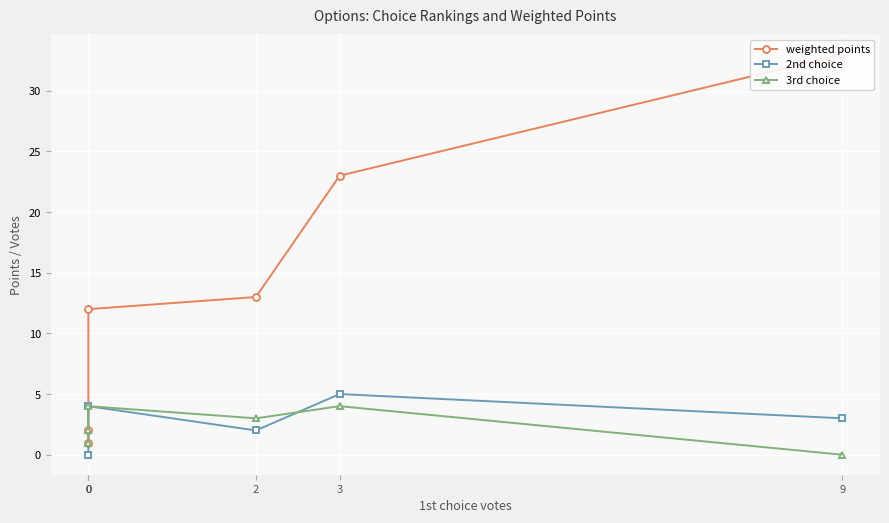

How many lines are shown in the chart?

3